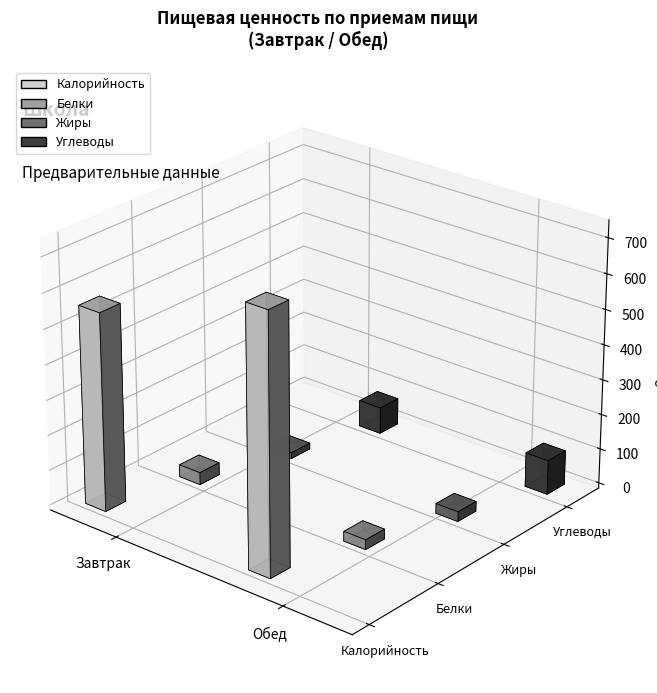

List the series in order of their peak value, highest first.

Калорийность, Углеводы, Белки, Жиры